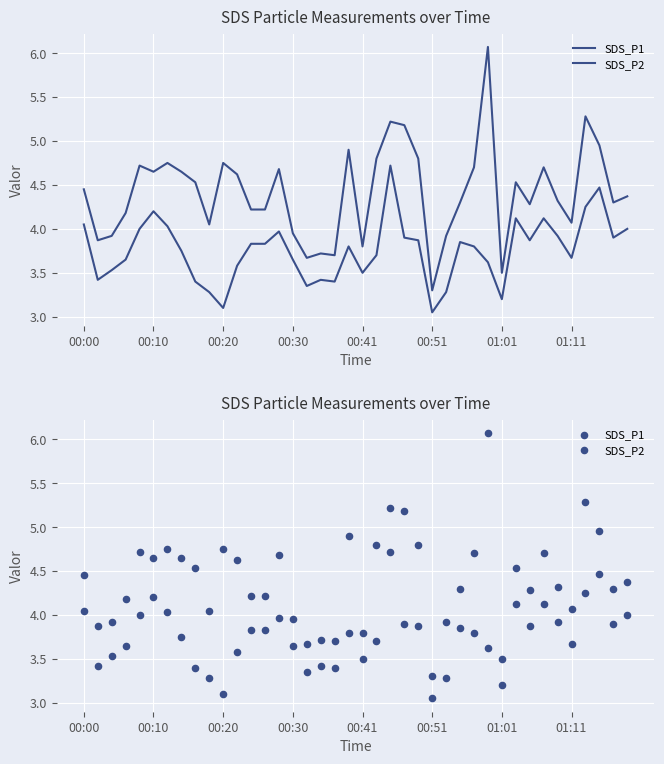

At how many categories does at least one series exceed 3?

40